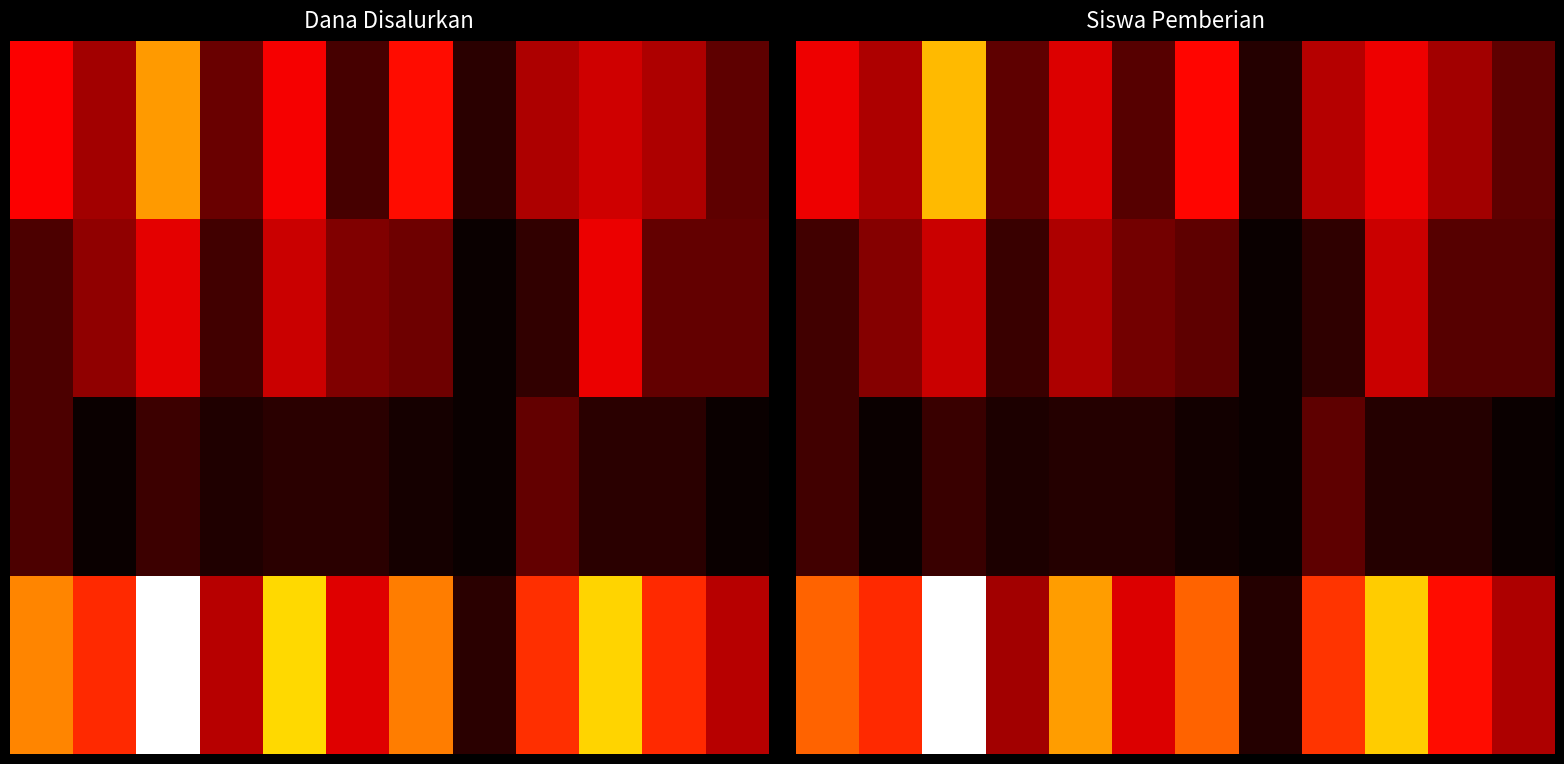

How many values in the SD NEGERI 094114 MARDINDING series exceed 9450000?

1